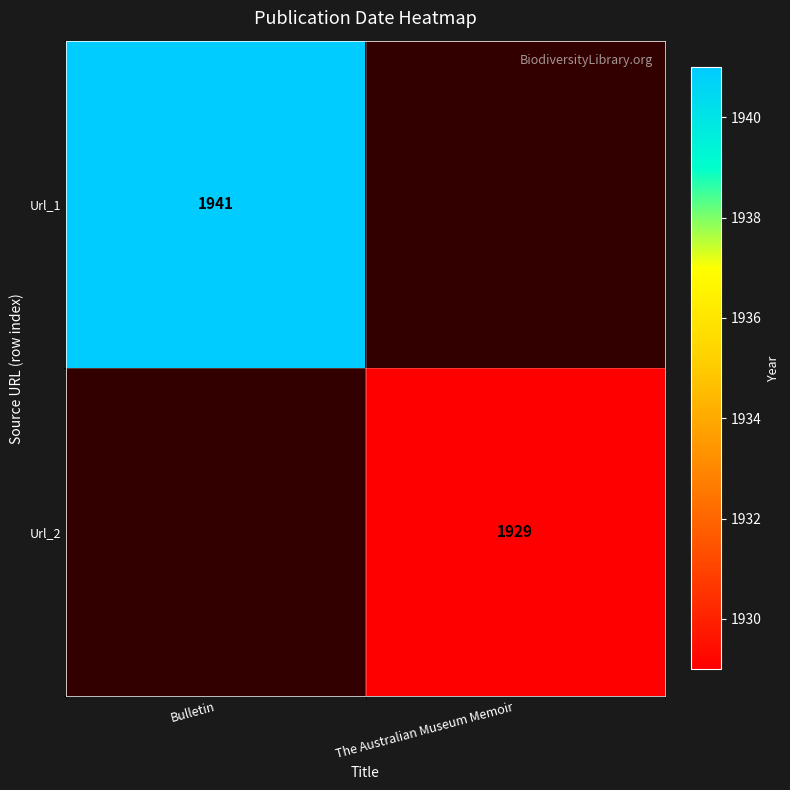

True or false: Url_2 has a value of 1929 at The Australian Museum Memoir.

True